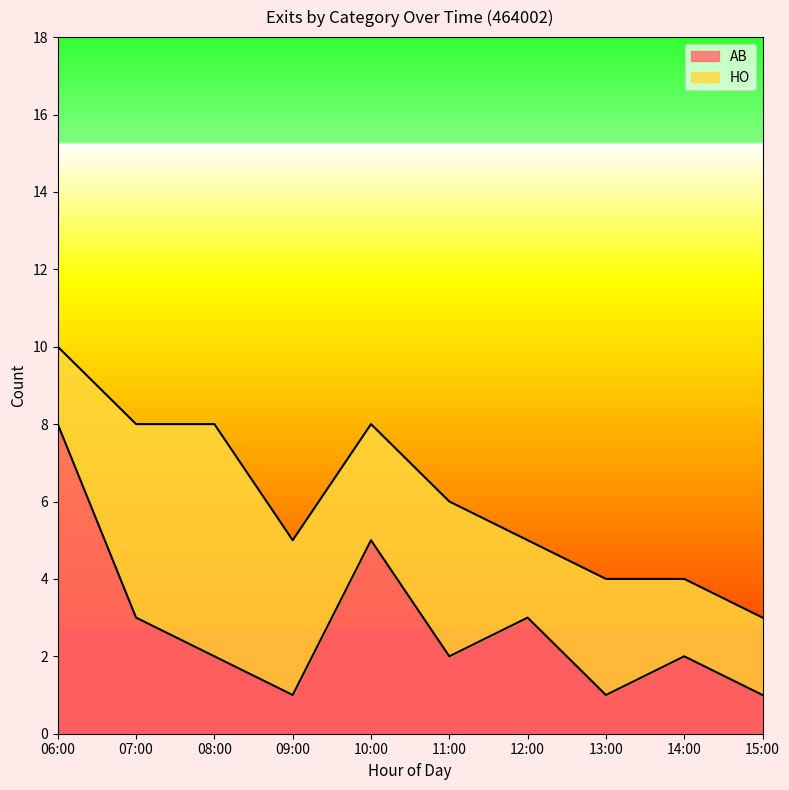

What is the label of the 2nd point from the left?

07:00